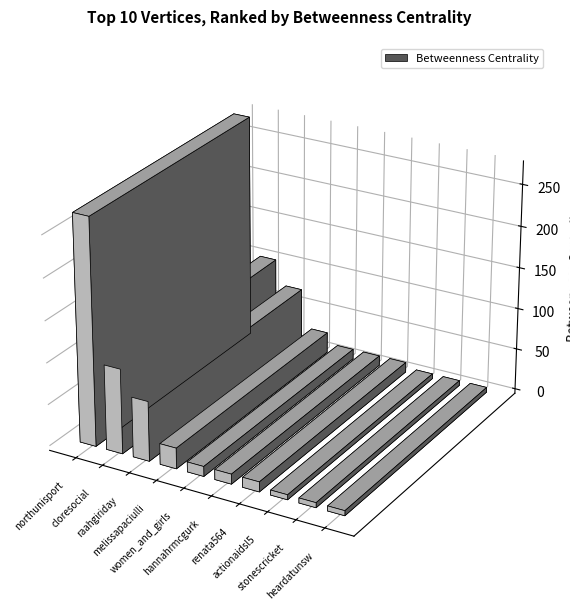

What is the label of the 7th bar from the left?

renata564